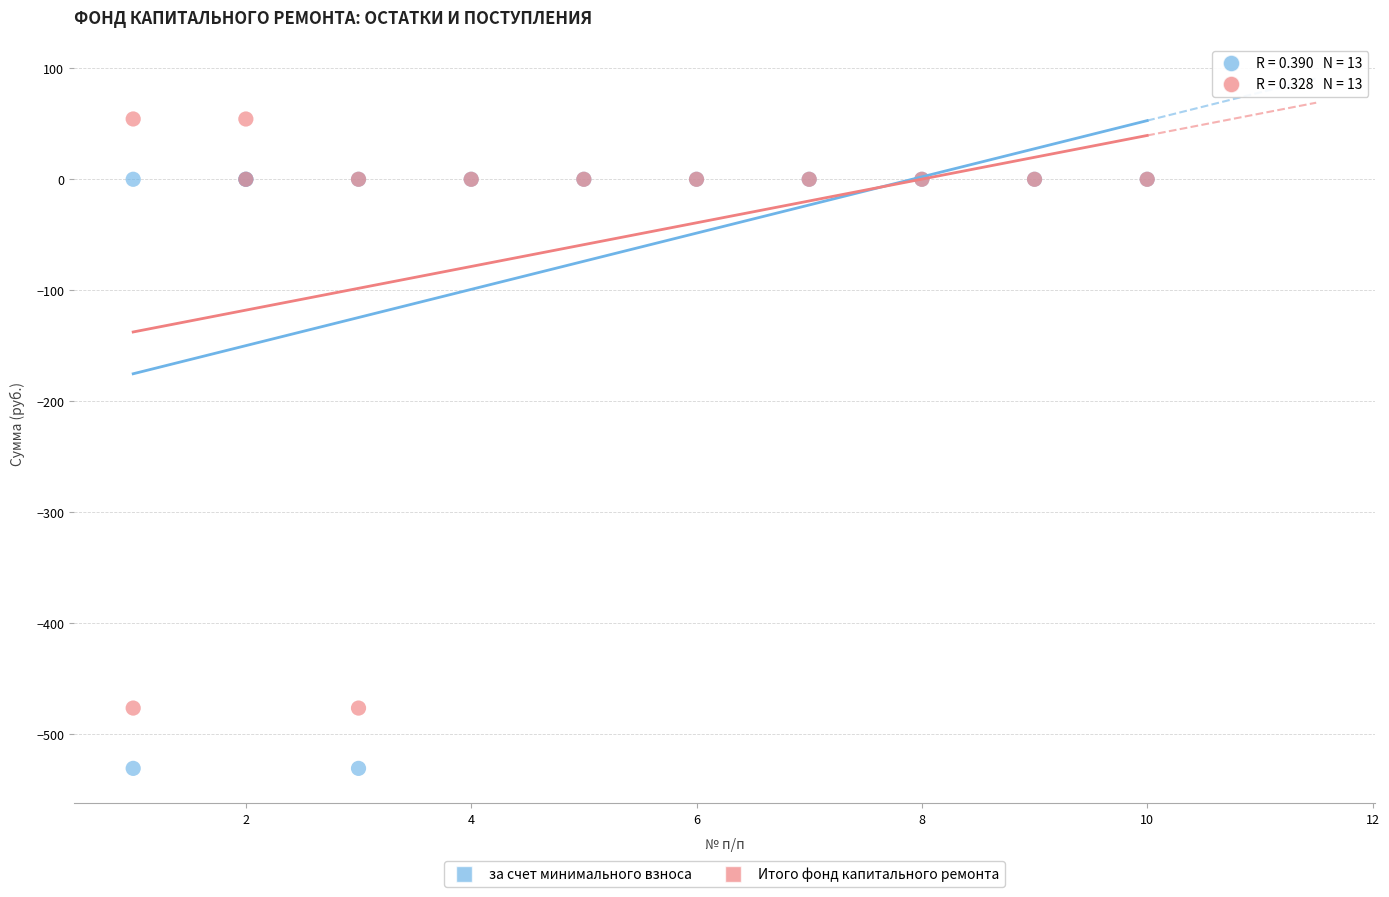

Which series reaches the maximum Y coordinate?

Итого фонд капитального ремонта